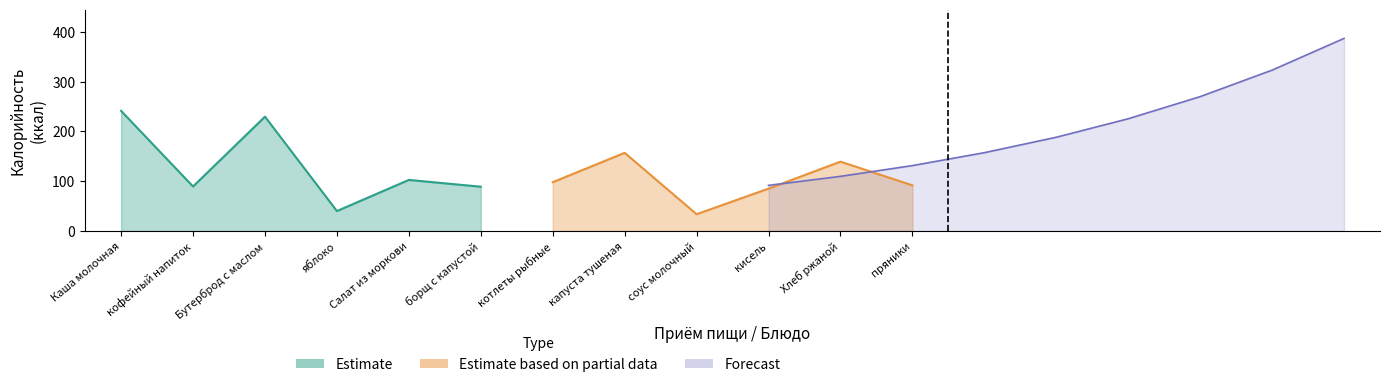

What is the difference between the second highest and second lowest values in the Estimate based on partial data series?

54.1